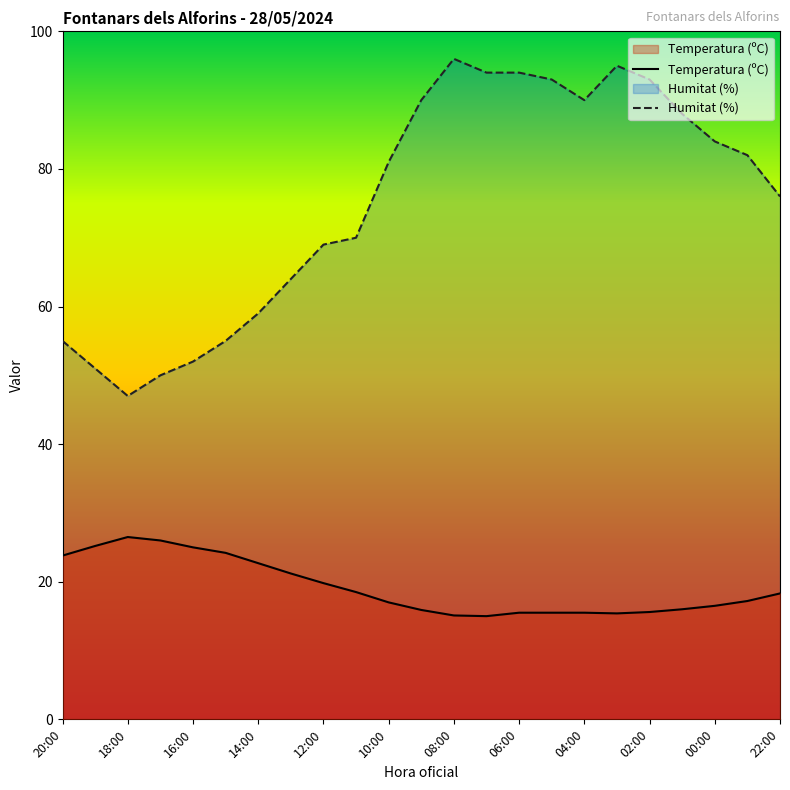

What is the label of the 18th point from the right?

15:00